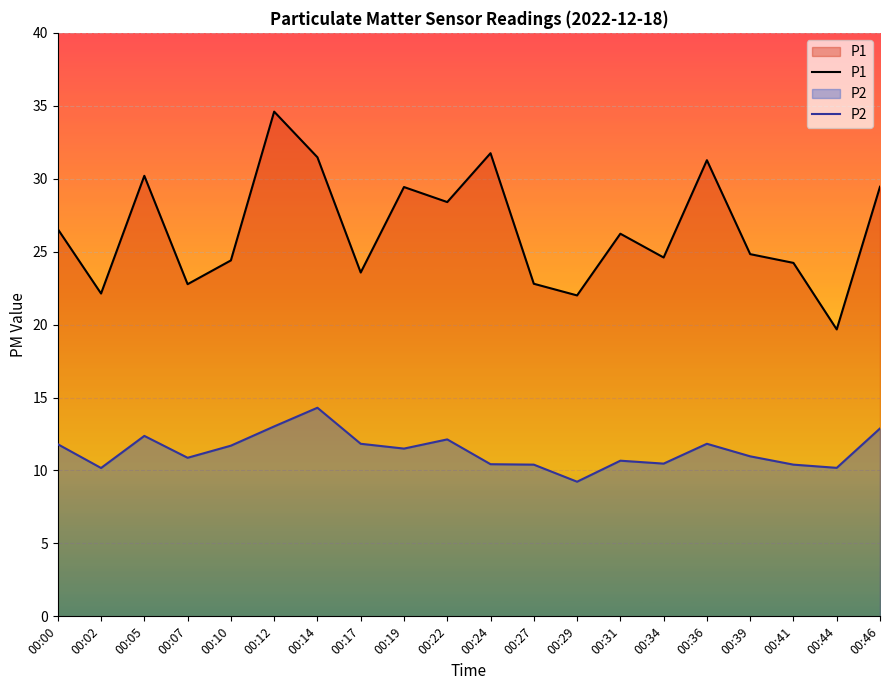

True or false: P1 has a value of 5.1 at 00:10.

False